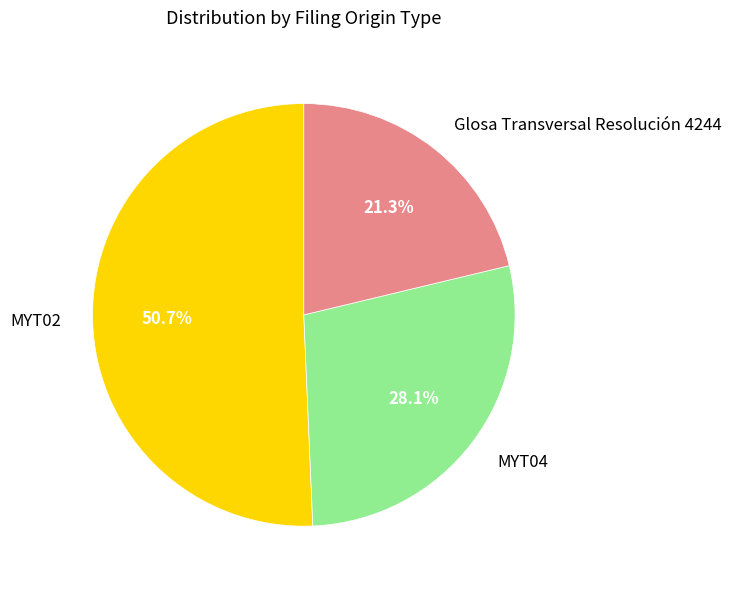

How much of the chart is everything except Glosa Transversal Resolución 4244?

78.7%